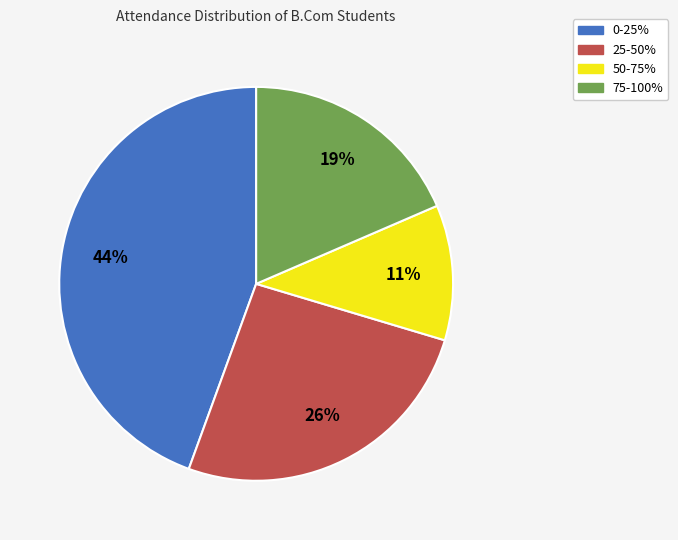

What is the smallest slice in the pie chart?

50-75%